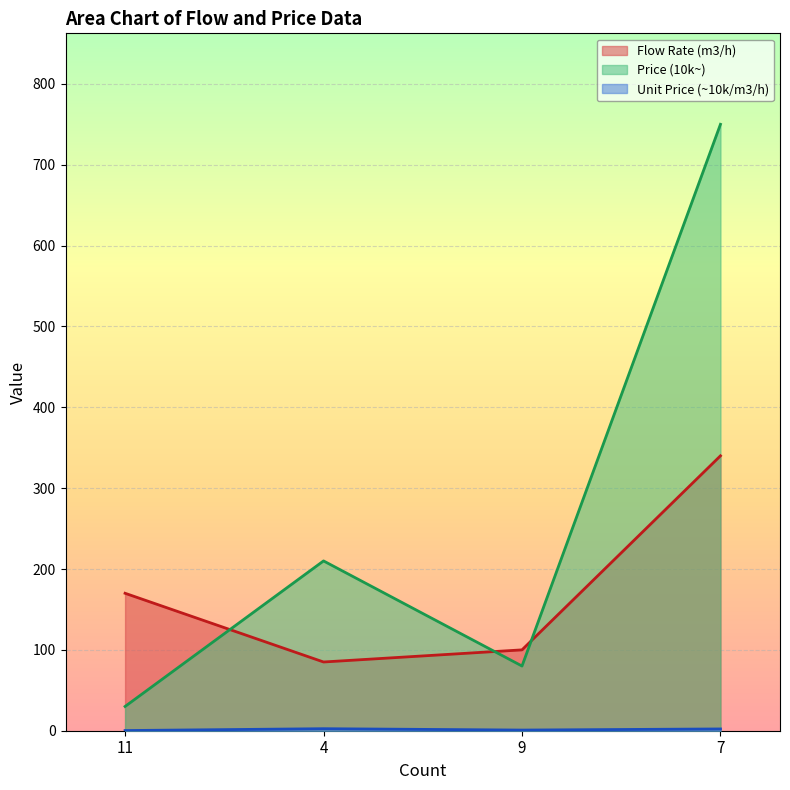

List the series in order of their peak value, lowest first.

Unit Price (~10k/m3/h), Flow Rate (m3/h), Price (10k~)